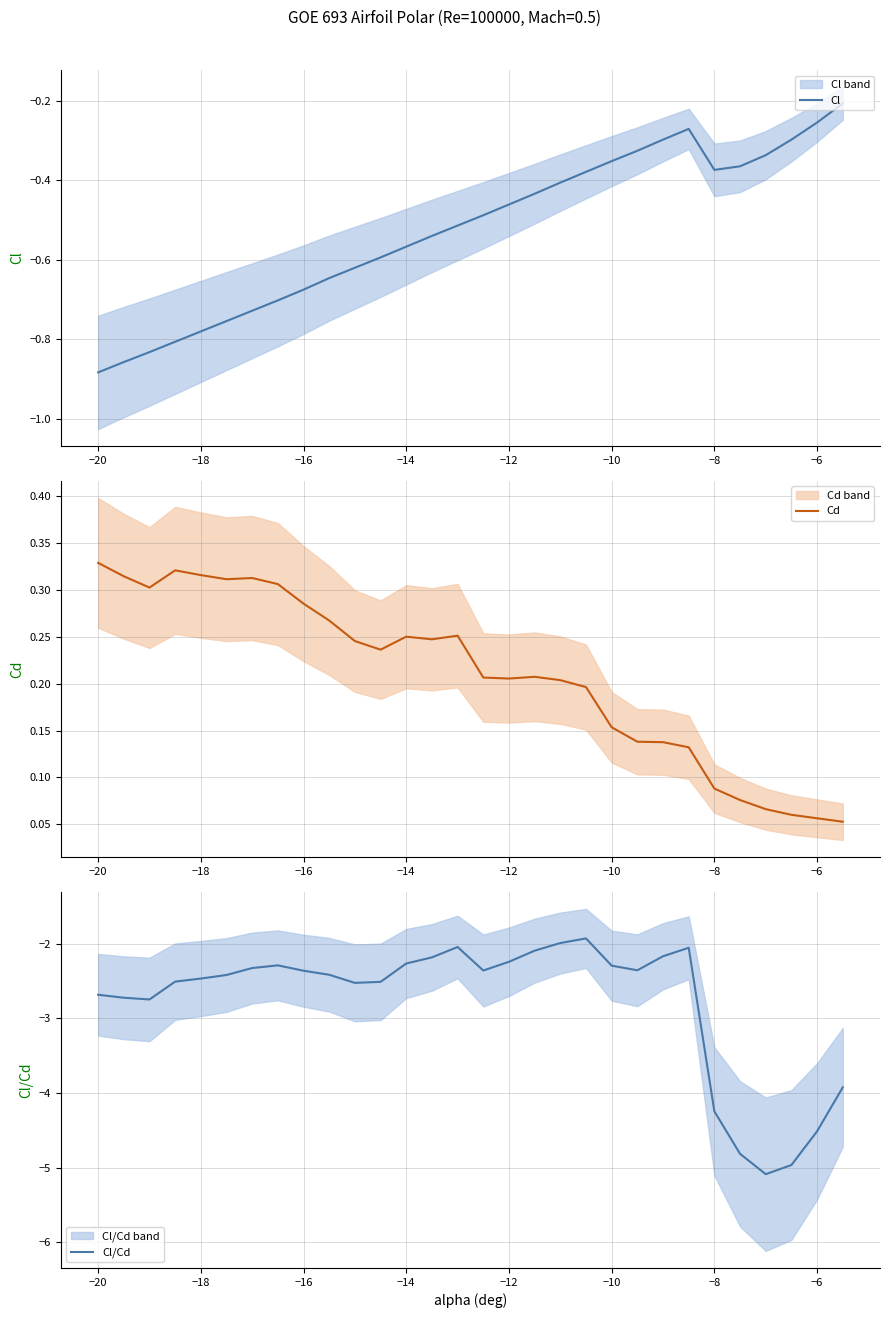

At which label does Cl reach its minimum?

−20